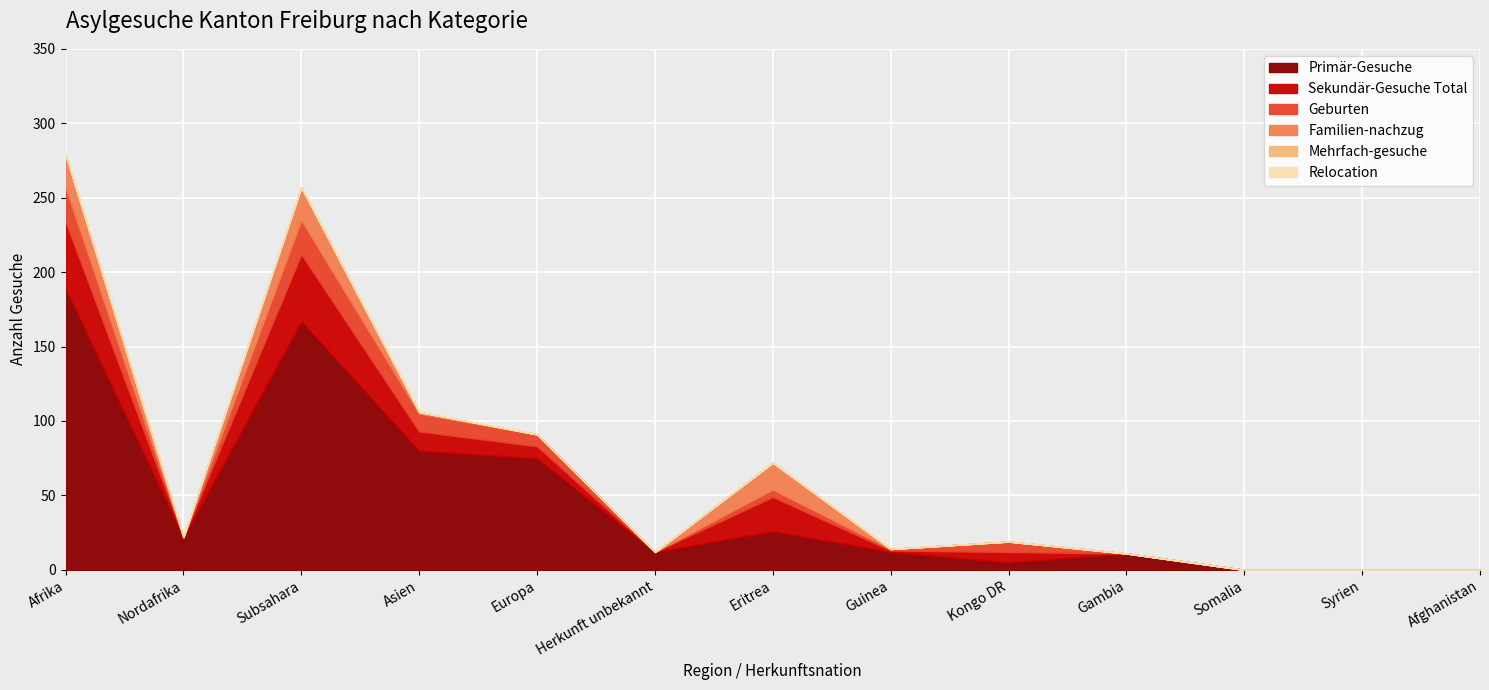

Is the value of Geburten at Guinea greater than the value of Mehrfach-gesuche at Nordafrika?

Yes